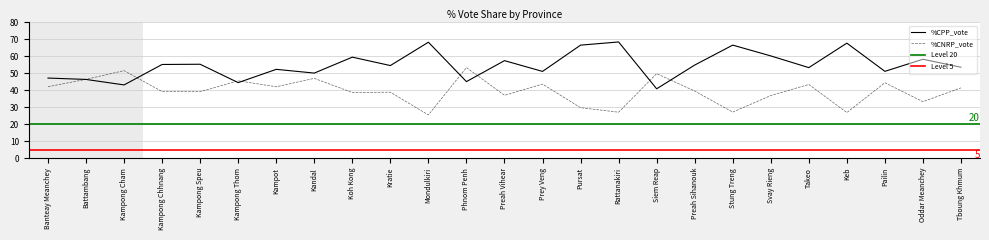

At which label is %CNRP_vote closest to 39?

Kampong Speu